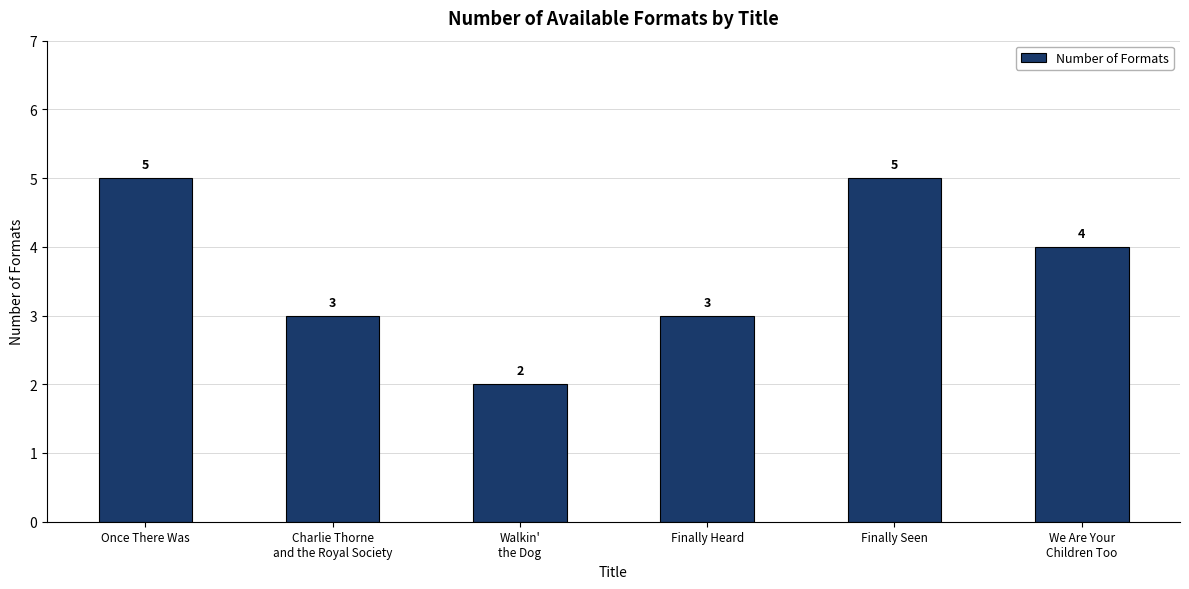

What is the label of the 3rd bar from the right?

Finally Heard